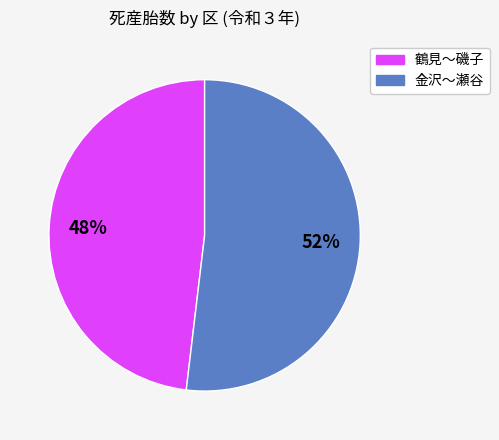

Is there any slice that represents more than half of the pie?

Yes